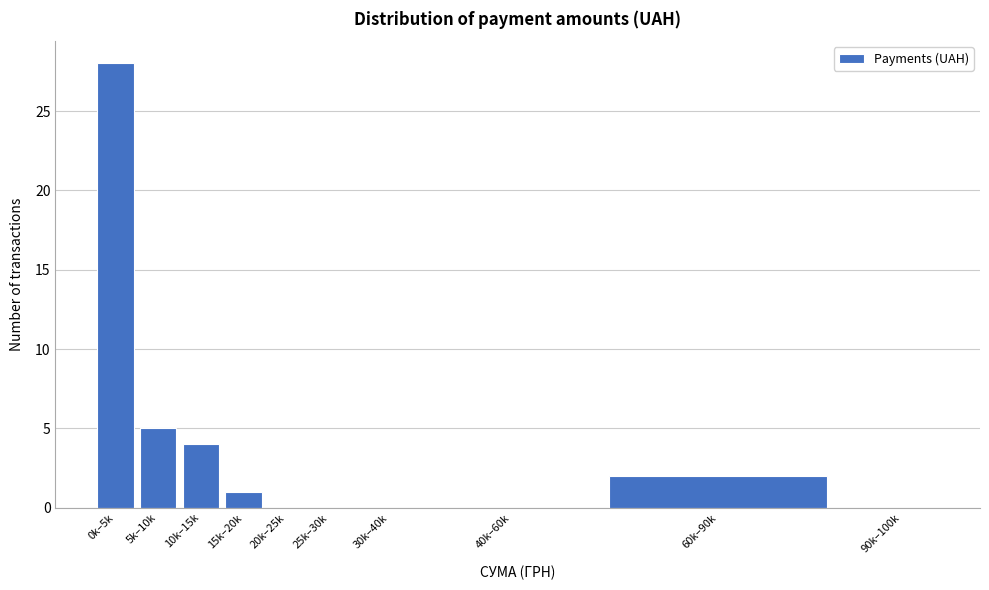

Reading right to left, what are all the values shown in this chart?

90k–100k=0	60k–90k=2	40k–60k=0	30k–40k=0	25k–30k=0	20k–25k=0	15k–20k=1	10k–15k=4	5k–10k=5	0k–5k=28